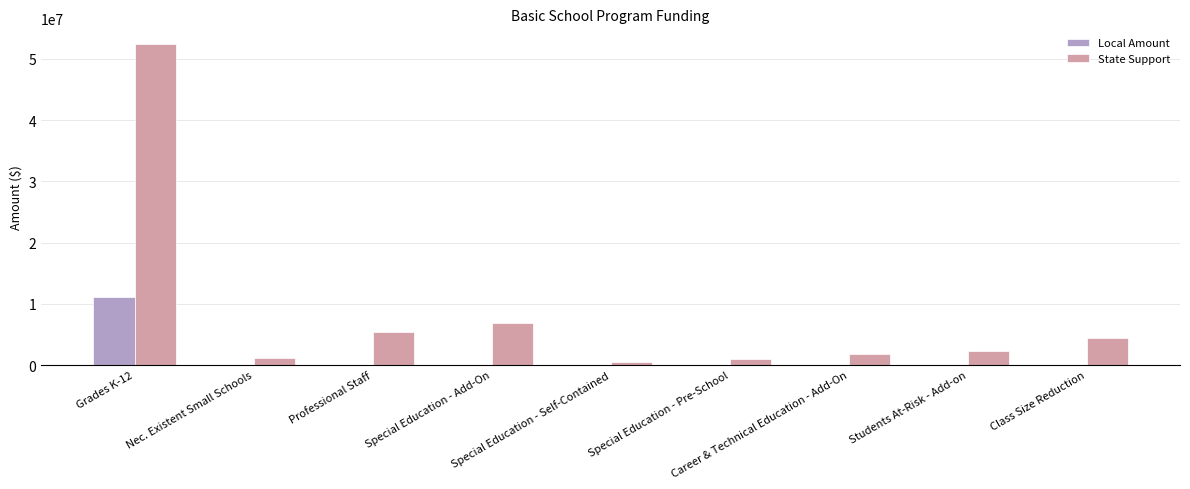

Which series has the largest total across all categories?

State Support